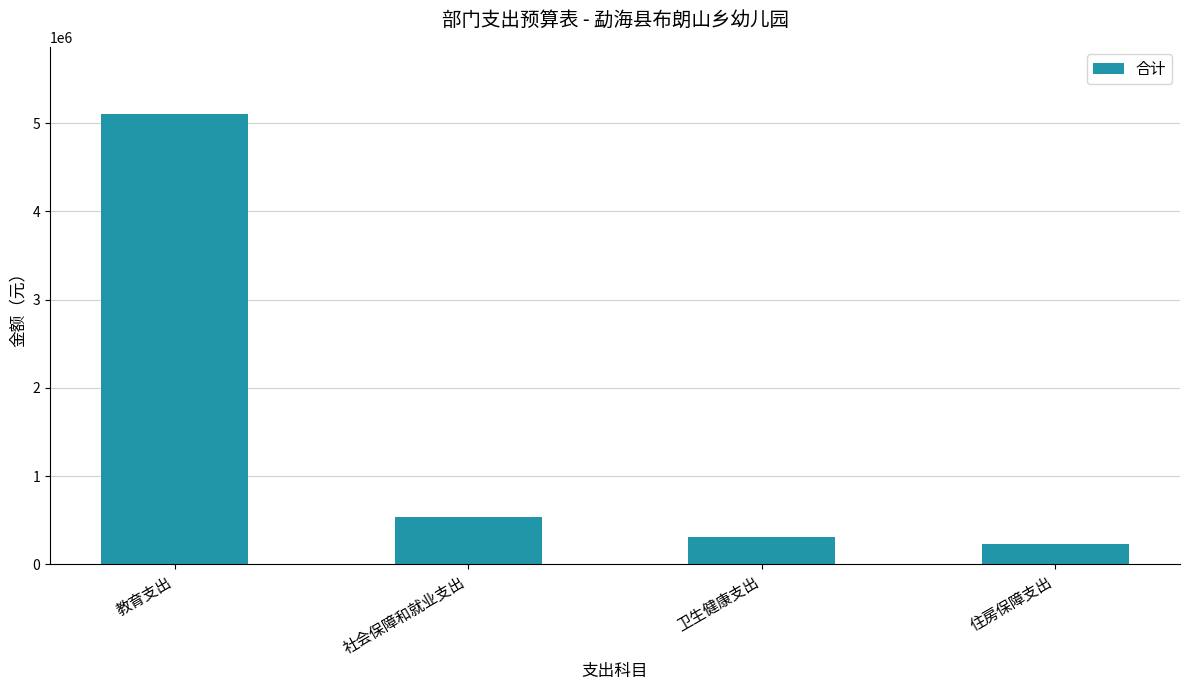

What is the change in value from 社会保障和就业支出 to 住房保障支出?

-297166.1